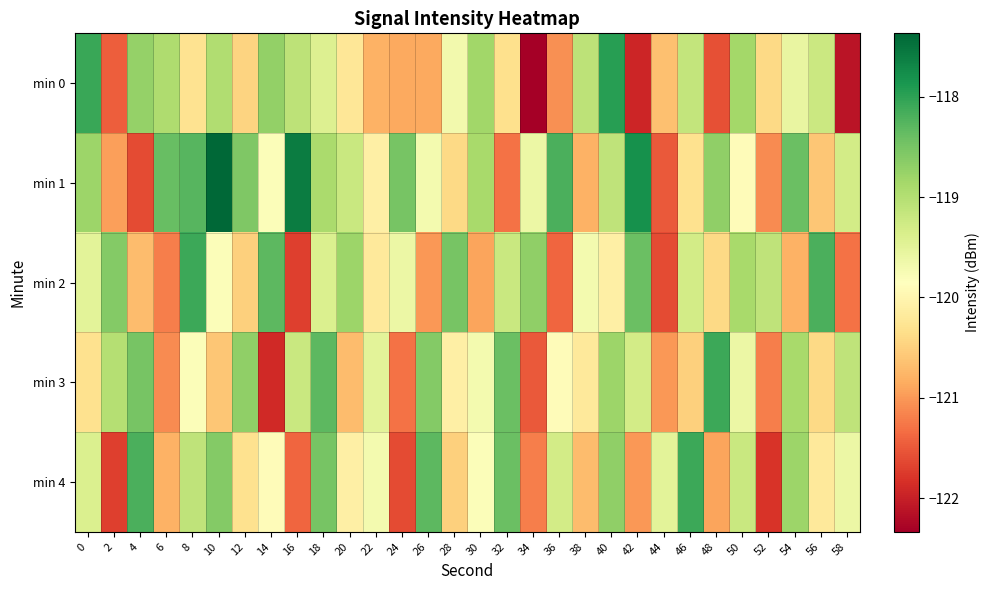

Reading right to left, extract all data points from this chart.

min 0: 58=-122.1	56=-119.2	54=-119.6	52=-120.4	50=-118.9	48=-121.6	46=-119.1	44=-120.7	42=-121.9	40=-118.0	38=-119.1	36=-121.1	34=-122.3	32=-120.3	30=-118.8	28=-119.7	26=-120.9	24=-120.9	22=-120.8	20=-120.2	18=-119.4	16=-119.1	14=-118.7	12=-120.5	10=-119.0	8=-120.3	6=-118.9	4=-118.7	2=-121.5	0=-118.1
min 1: 58=-119.3	56=-120.6	54=-118.4	52=-121.1	50=-119.9	48=-118.7	46=-120.3	44=-121.5	42=-117.8	40=-119.1	38=-120.8	36=-118.2	34=-119.6	32=-121.3	30=-118.9	28=-120.4	26=-119.7	24=-118.5	22=-120.1	20=-119.2	18=-118.9	16=-117.6	14=-119.8	12=-118.6	10=-117.4	8=-118.3	6=-118.4	4=-121.6	2=-121.0	0=-118.8
min 2: 58=-121.3	56=-118.2	54=-120.8	52=-119.1	50=-118.9	48=-120.4	46=-119.3	44=-121.6	42=-118.4	40=-120.1	38=-119.7	36=-121.4	34=-118.7	32=-119.2	30=-120.9	28=-118.5	26=-121.0	24=-119.6	22=-120.2	20=-118.8	18=-119.4	16=-121.7	14=-118.3	12=-120.5	10=-119.8	8=-118.1	6=-121.2	4=-120.7	2=-118.6	0=-119.5
min 3: 58=-119.1	56=-120.4	54=-118.9	52=-121.2	50=-119.6	48=-118.1	46=-120.5	44=-121.0	42=-119.3	40=-118.8	38=-120.2	36=-119.9	34=-121.5	32=-118.4	30=-119.7	28=-120.1	26=-118.6	24=-121.3	22=-119.5	20=-120.7	18=-118.3	16=-119.2	14=-121.9	12=-118.7	10=-120.6	8=-119.8	6=-121.1	4=-118.5	2=-119.0	0=-120.3
min 4: 58=-119.6	56=-120.2	54=-118.8	52=-121.8	50=-119.2	48=-120.9	46=-118.1	44=-119.5	42=-121.0	40=-118.7	38=-120.7	36=-119.3	34=-121.2	32=-118.4	30=-119.8	28=-120.5	26=-118.3	24=-121.6	22=-119.7	20=-120.1	18=-118.5	16=-121.4	14=-119.9	12=-120.3	10=-118.6	8=-119.1	6=-120.8	4=-118.2	2=-121.7	0=-119.4